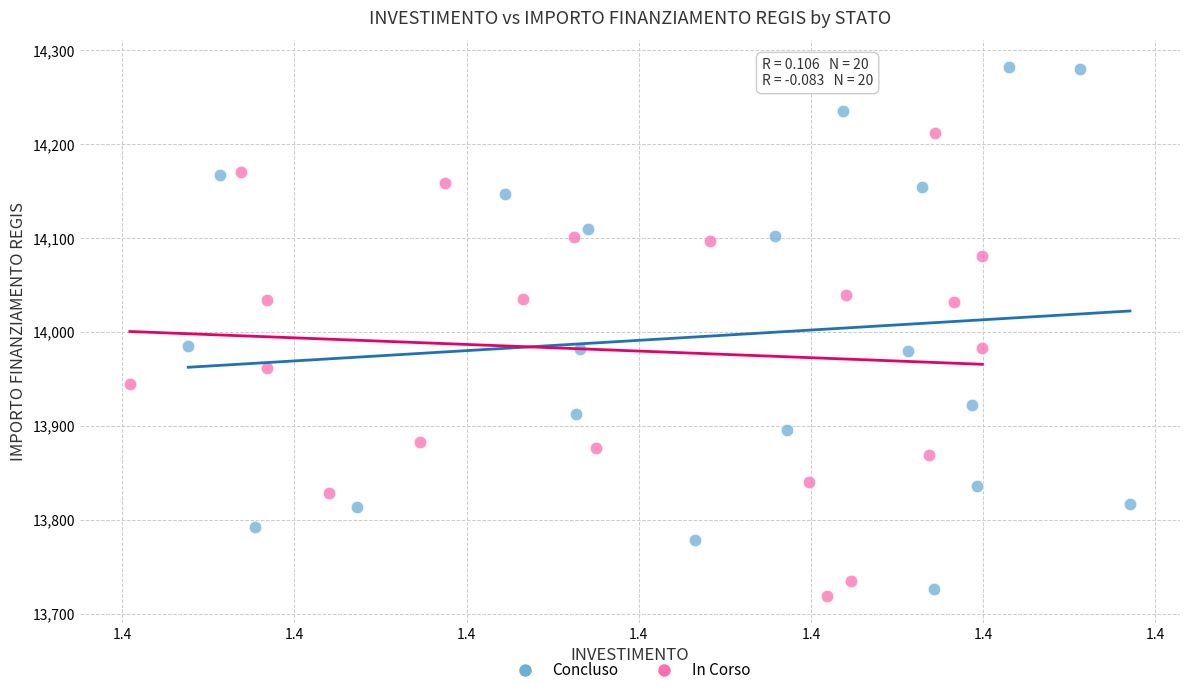

Which series contains the highest Y value?

Concluso